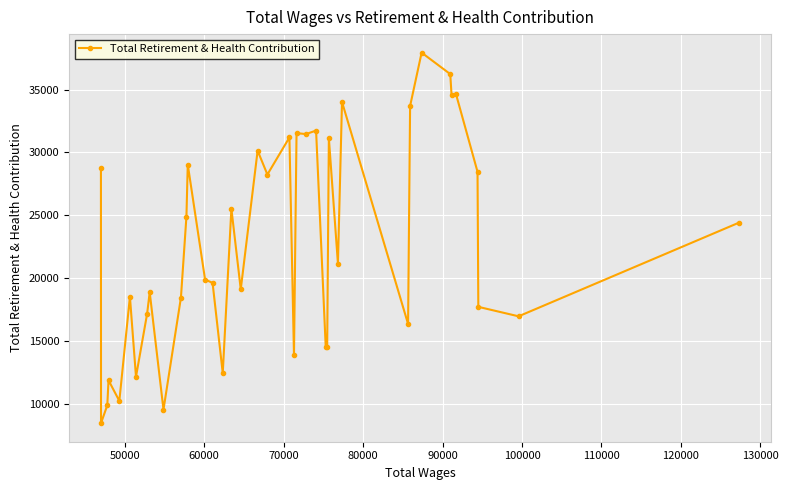

What is the value of the 34th point from the left?

36236